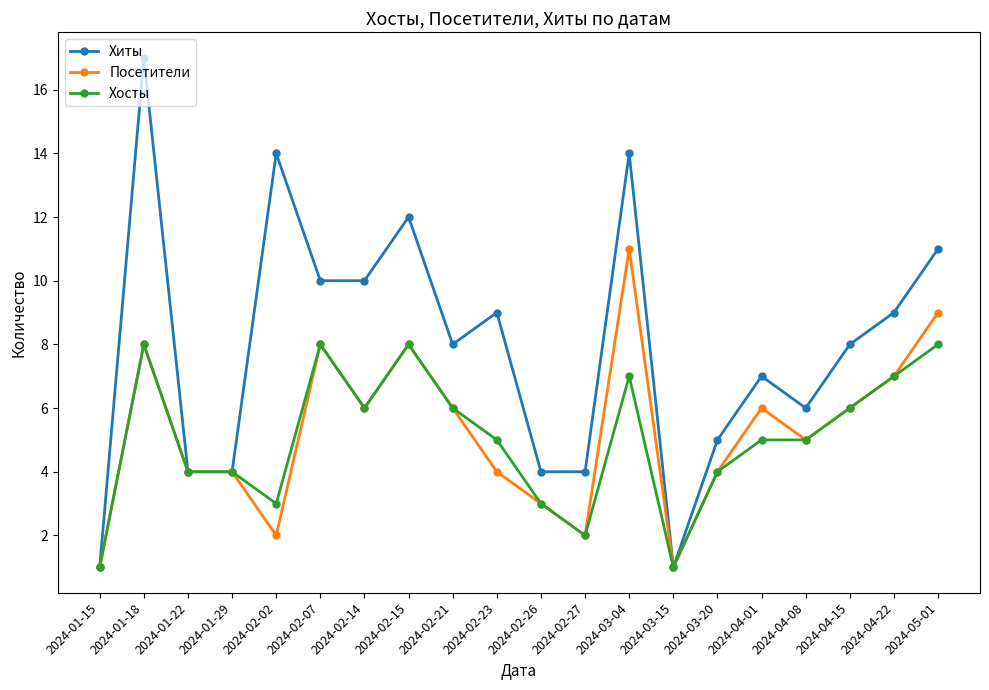

The Хиты series shows 5 at 2024-01-29. True or false?

False